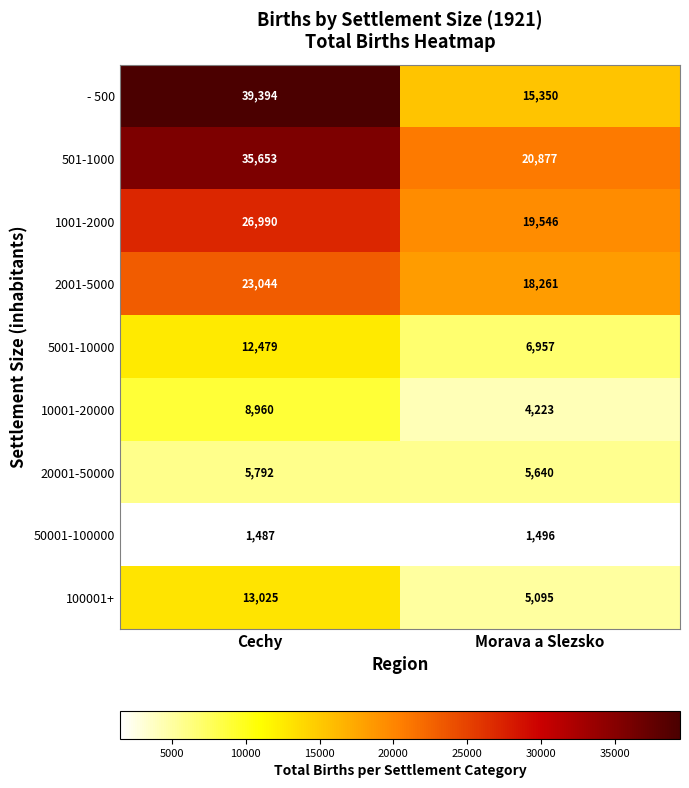

The 2001-5000 series shows 23044 at Cechy. True or false?

True